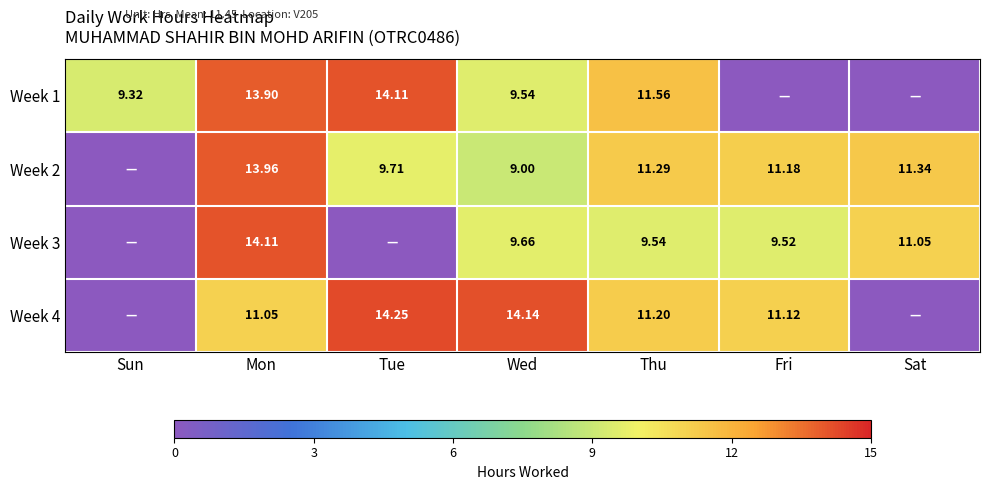

Is the value of Week 4 at Mon greater than the value of Week 3 at Wed?

Yes